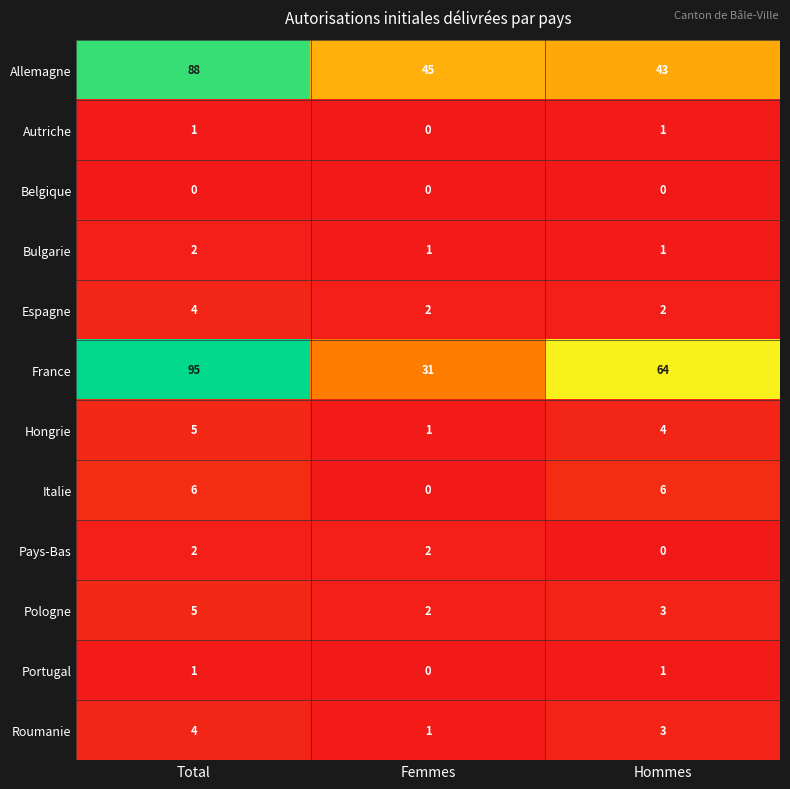

Which series has the largest total across all categories?

France